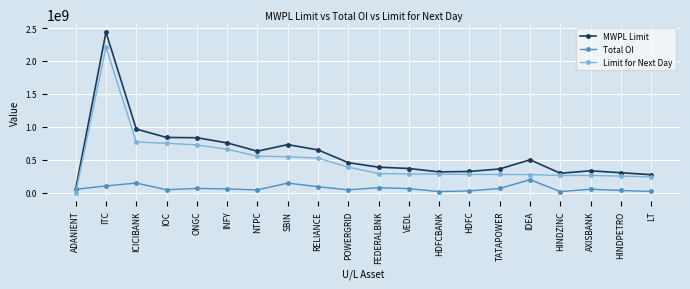

What is the sum of the MWPL Limit values at ICICIBANK and HINDPETRO?

1272086341